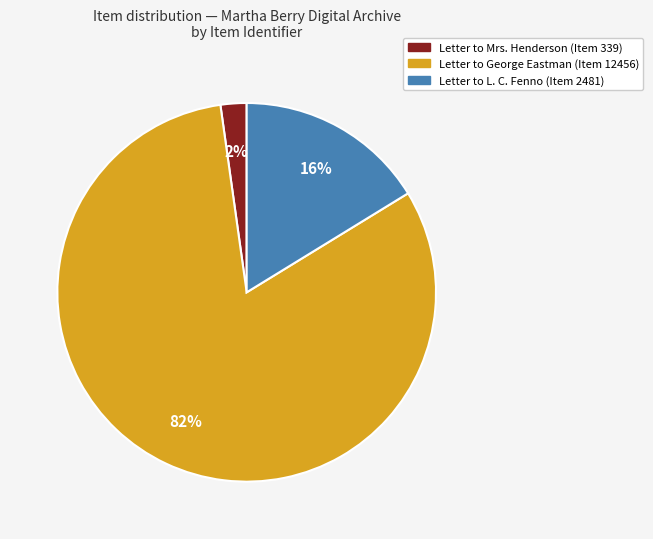

Which has a higher value, Letter to Mrs. Henderson (Item 339) or Letter to L. C. Fenno (Item 2481)?

Letter to L. C. Fenno (Item 2481)